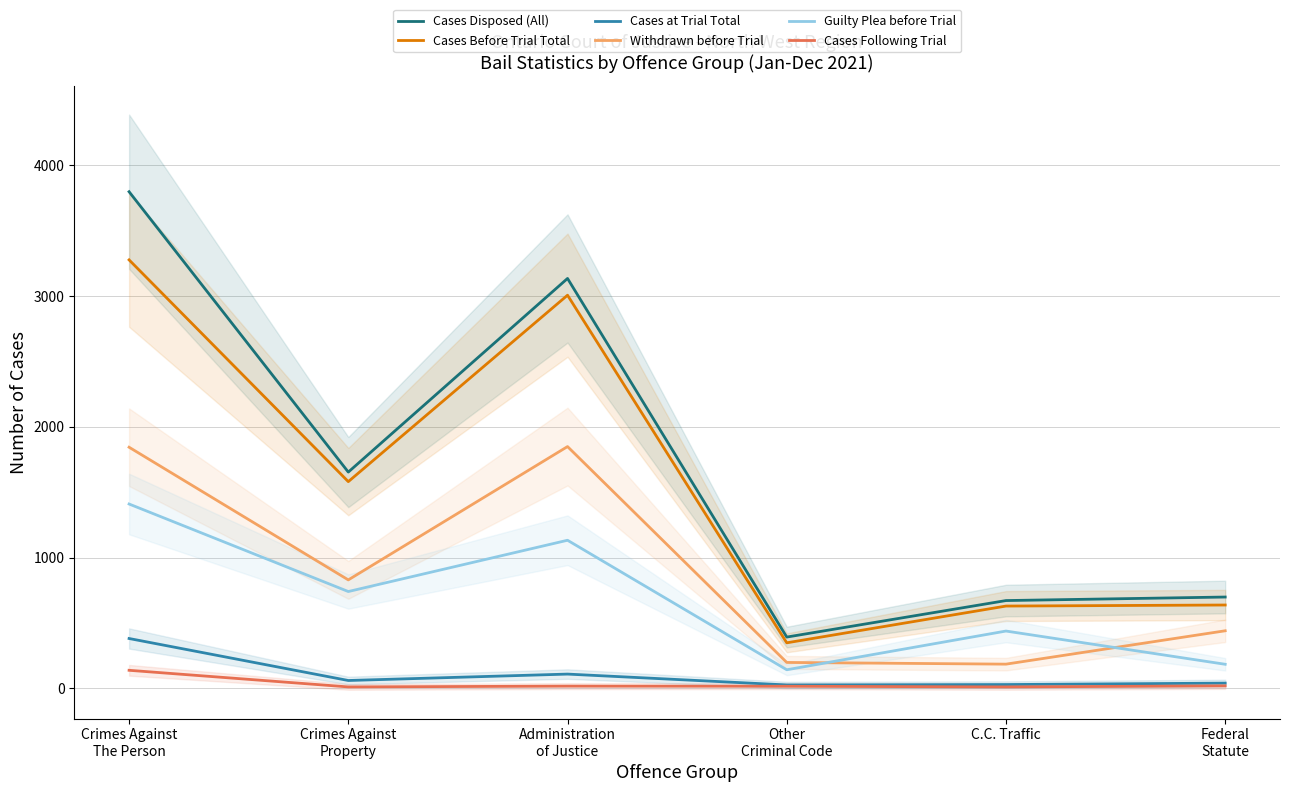

At which category does Cases Before Trial Total reach its first local valley?

Crimes Against
Property